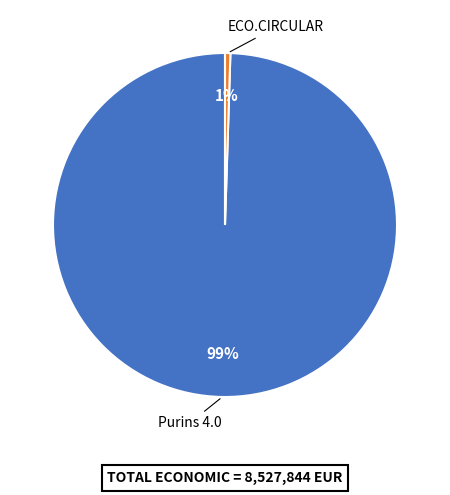

Count the number of slices in the pie.

2